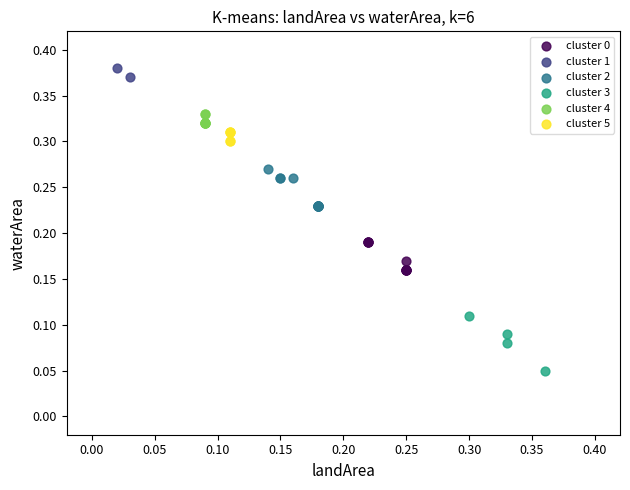

Which series has the largest Y range (max minus min)?

cluster 3